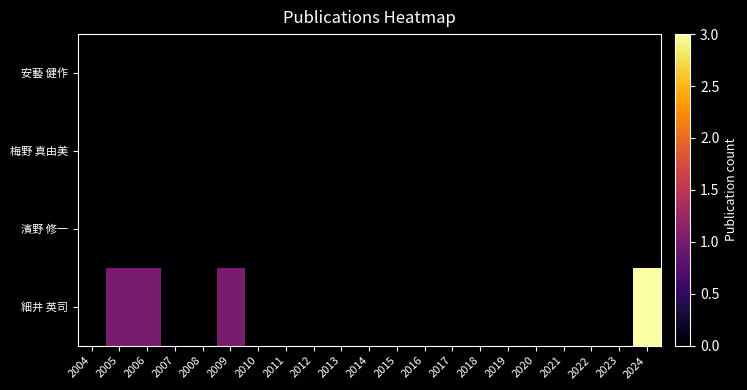

Reading right to left, extract all data points from this chart.

安藝 健作: 2024=0	2023=0	2022=0	2021=0	2020=0	2019=0	2018=0	2017=0	2016=0	2015=0	2014=0	2013=0	2012=0	2011=0	2010=0	2009=0	2008=0	2007=0	2006=0	2005=0	2004=0
梅野 真由美: 2024=0	2023=0	2022=0	2021=0	2020=0	2019=0	2018=0	2017=0	2016=0	2015=0	2014=0	2013=0	2012=0	2011=0	2010=0	2009=0	2008=0	2007=0	2006=0	2005=0	2004=0
濱野 修一: 2024=0	2023=0	2022=0	2021=0	2020=0	2019=0	2018=0	2017=0	2016=0	2015=0	2014=0	2013=0	2012=0	2011=0	2010=0	2009=0	2008=0	2007=0	2006=0	2005=0	2004=0
細井 英司: 2024=3	2023=0	2022=0	2021=0	2020=0	2019=0	2018=0	2017=0	2016=0	2015=0	2014=0	2013=0	2012=0	2011=0	2010=0	2009=1	2008=0	2007=0	2006=1	2005=1	2004=0